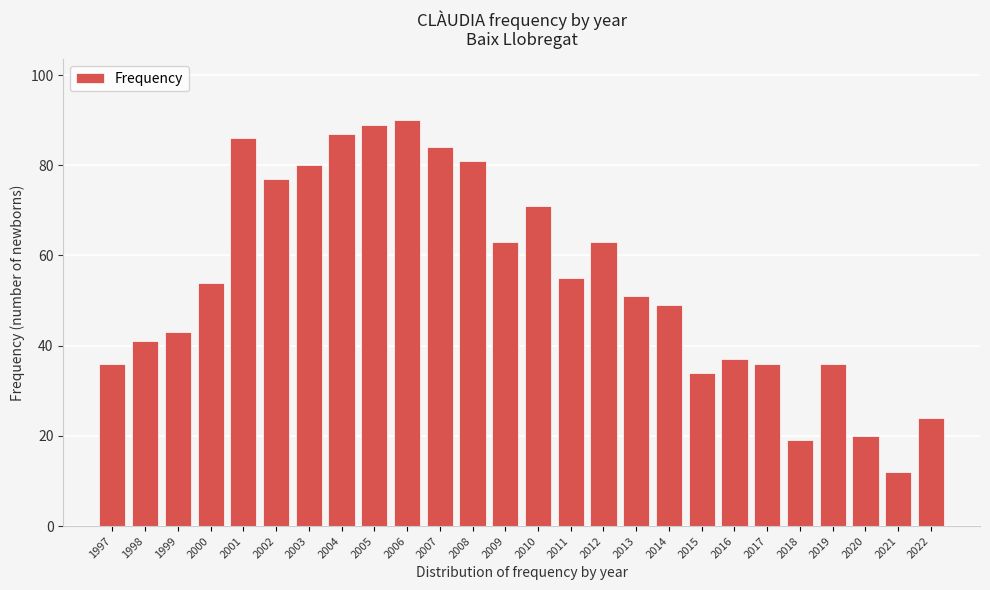

Reading right to left, list all the values displayed in this chart.

2022=24	2021=12	2020=20	2019=36	2018=19	2017=36	2016=37	2015=34	2014=49	2013=51	2012=63	2011=55	2010=71	2009=63	2008=81	2007=84	2006=90	2005=89	2004=87	2003=80	2002=77	2001=86	2000=54	1999=43	1998=41	1997=36